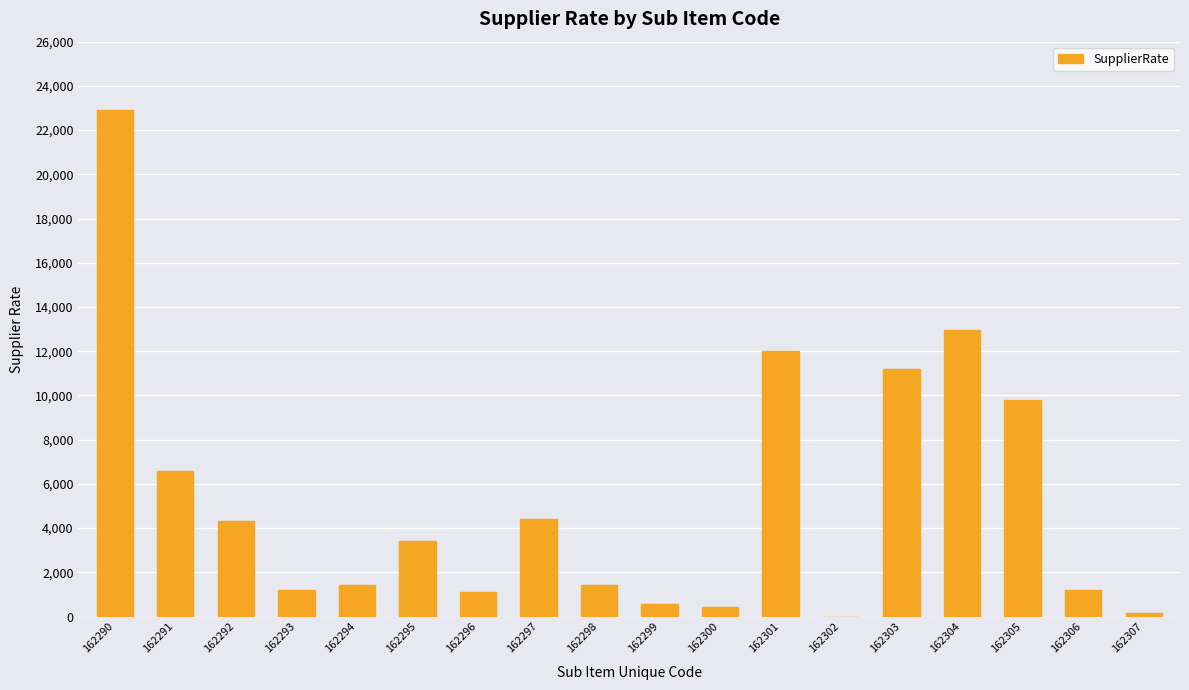

The chart shows a value of 6055 at 162292. True or false?

False